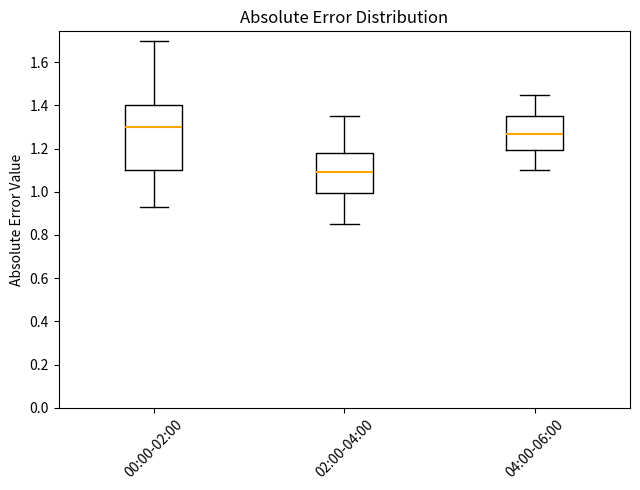

Reading left to right, transcribe this box plot: for each box, give where its median line is, the range the box spans, and where its two whiskers end, as read against the y-axis. The values are not printed on the chart, so give them approximately, as read against the axis.

00:00-02:00: median 1.30, box 1.10 to 1.40, whiskers 0.94 to 1.70
02:00-04:00: median 1.10, box 1.00 to 1.18, whiskers 0.86 to 1.36
04:00-06:00: median 1.26, box 1.20 to 1.36, whiskers 1.10 to 1.46